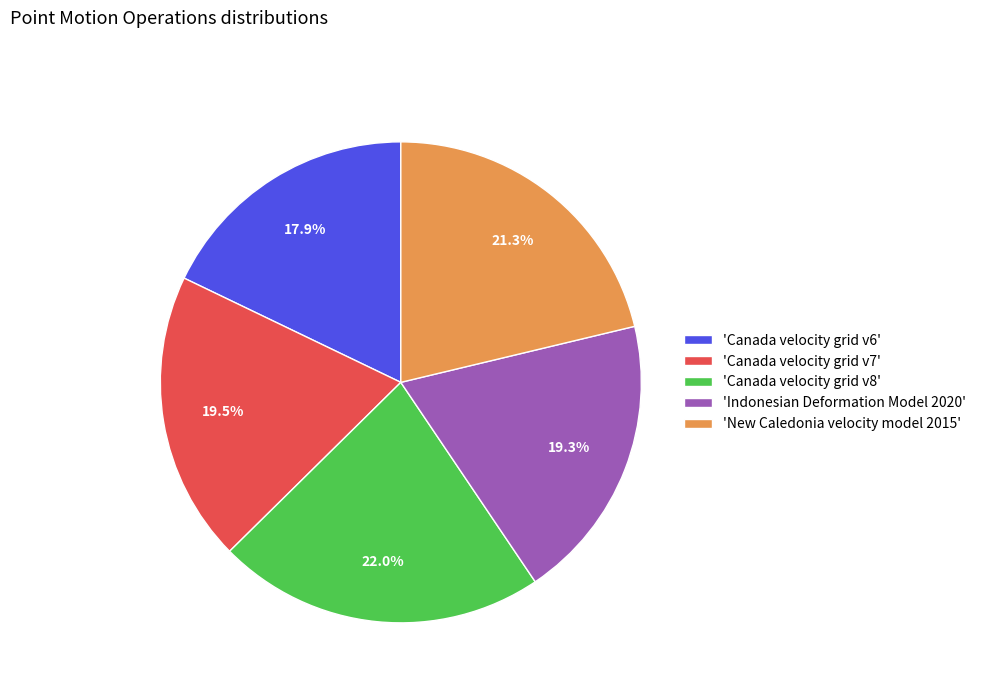

How many slices are in this pie chart?

5